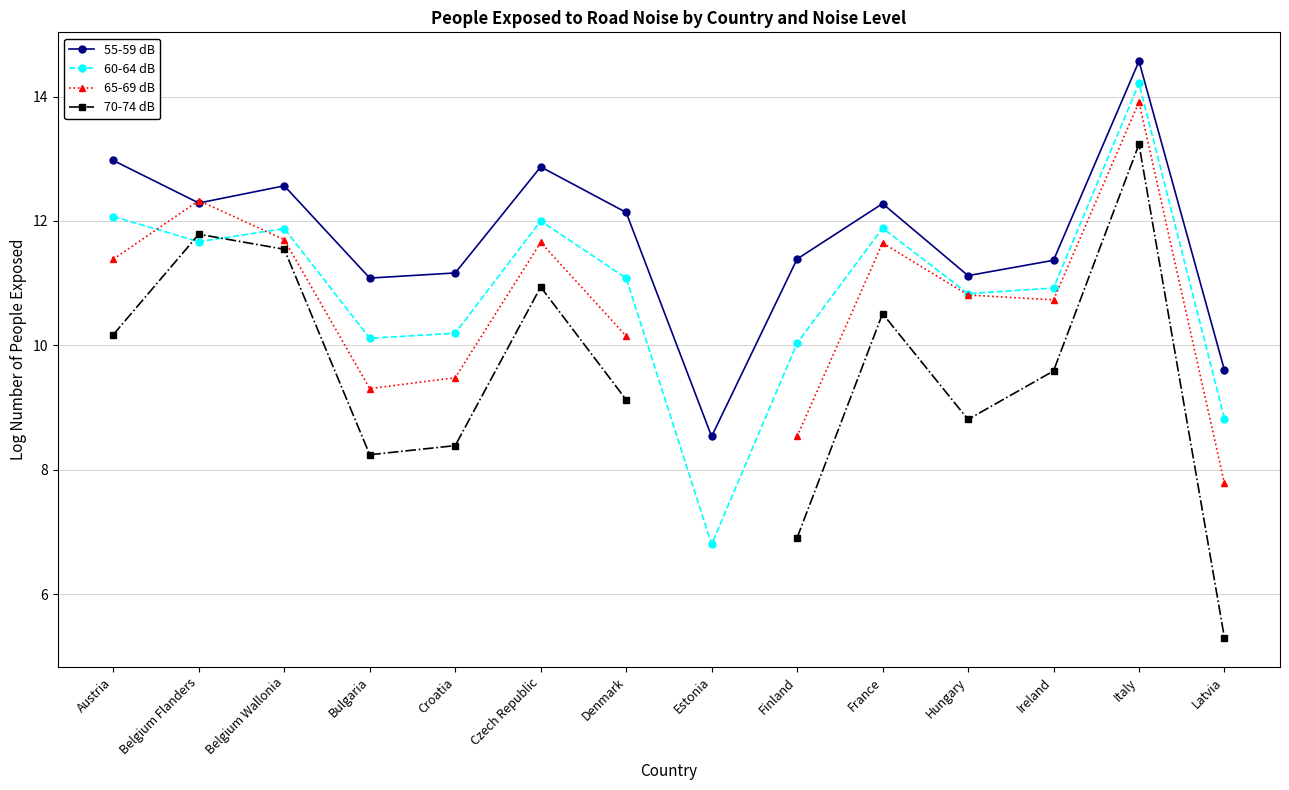

What are all the series names shown in the legend?

55-59 dB, 60-64 dB, 65-69 dB, 70-74 dB